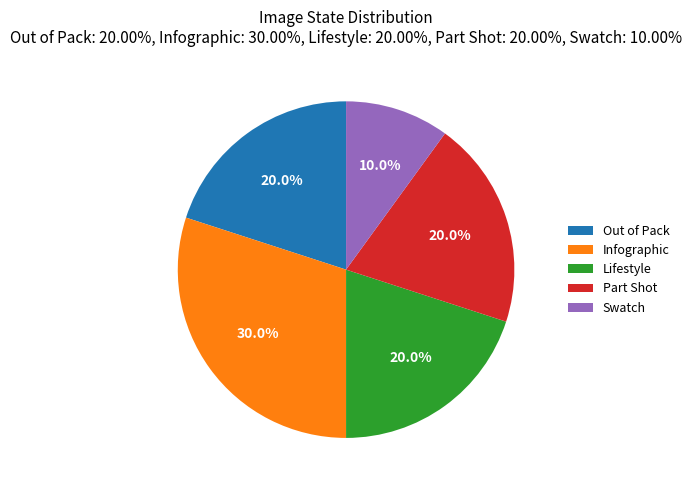

To the nearest percent, what is the difference between the largest and smallest slice percentages?

20%